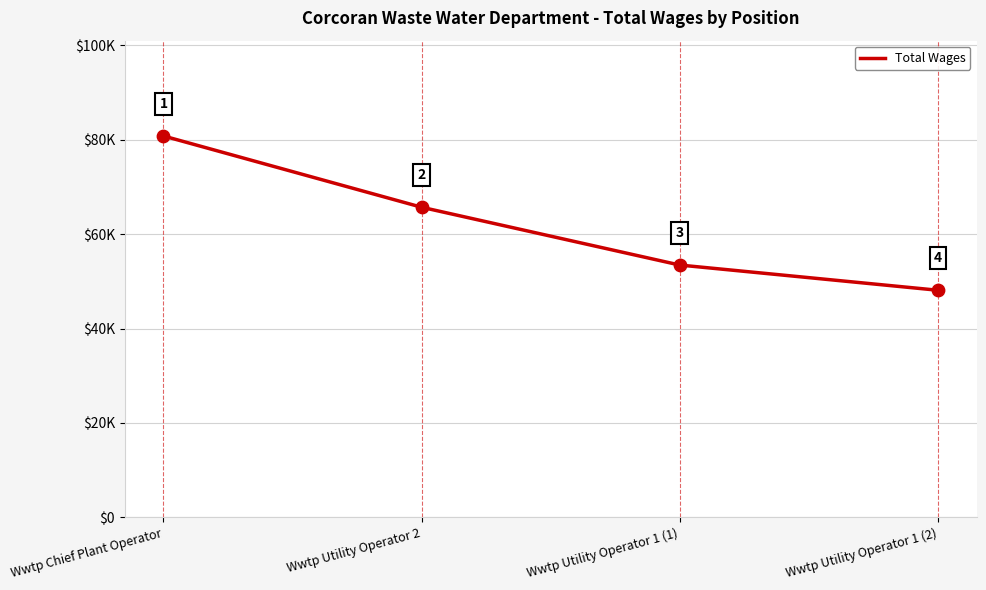

What is the change in value from Wwtp Utility Operator 2 to Wwtp Utility Operator 1 (2)?

-17594